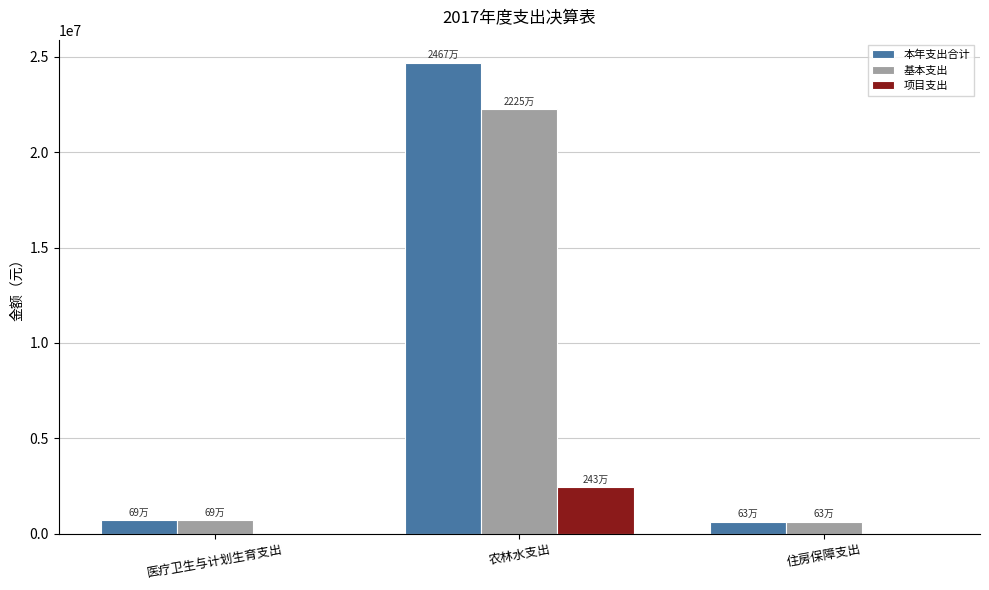

At which category is the sum across all series the highest?

农林水支出